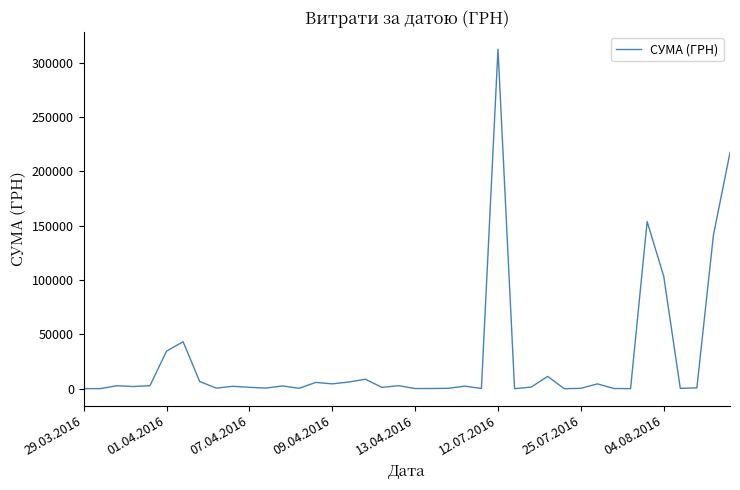

What is the maximum value shown in the chart?

312524.2